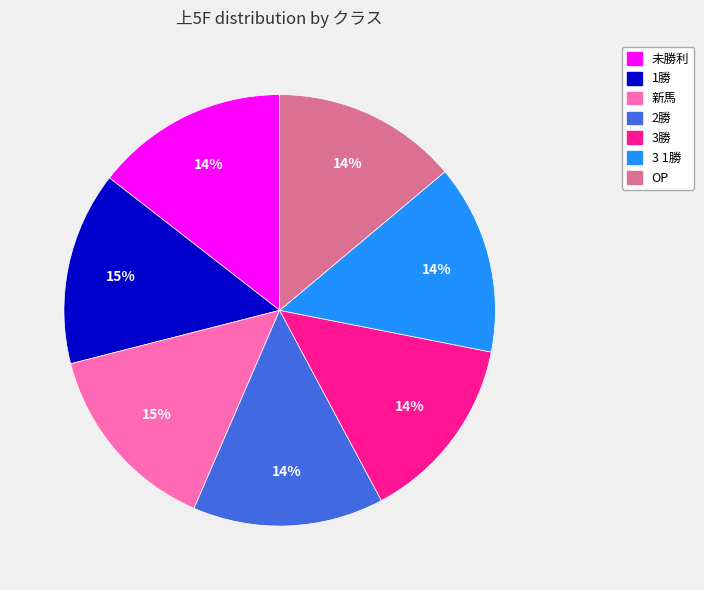

Is the sum of 未勝利 and 新馬 greater than half?

No